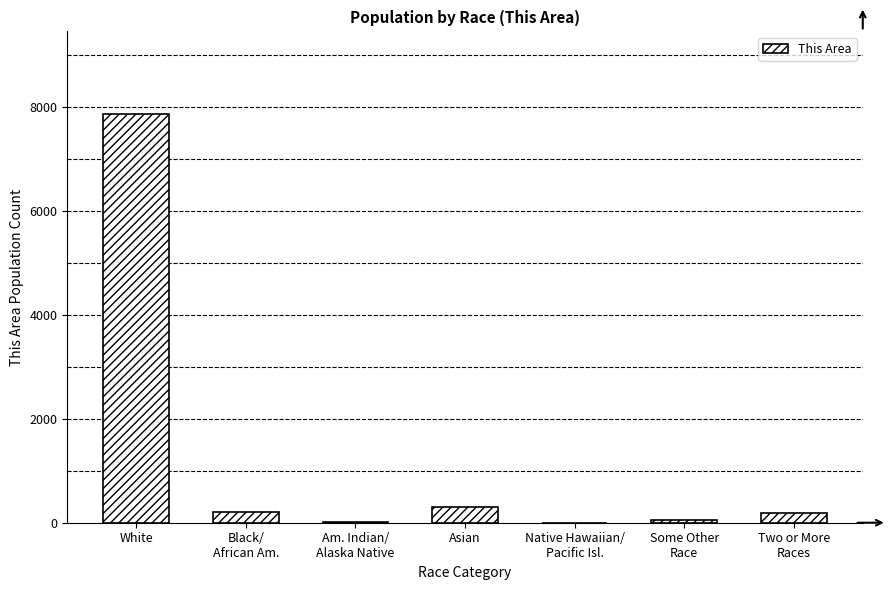

What is the sum of all values?

8597